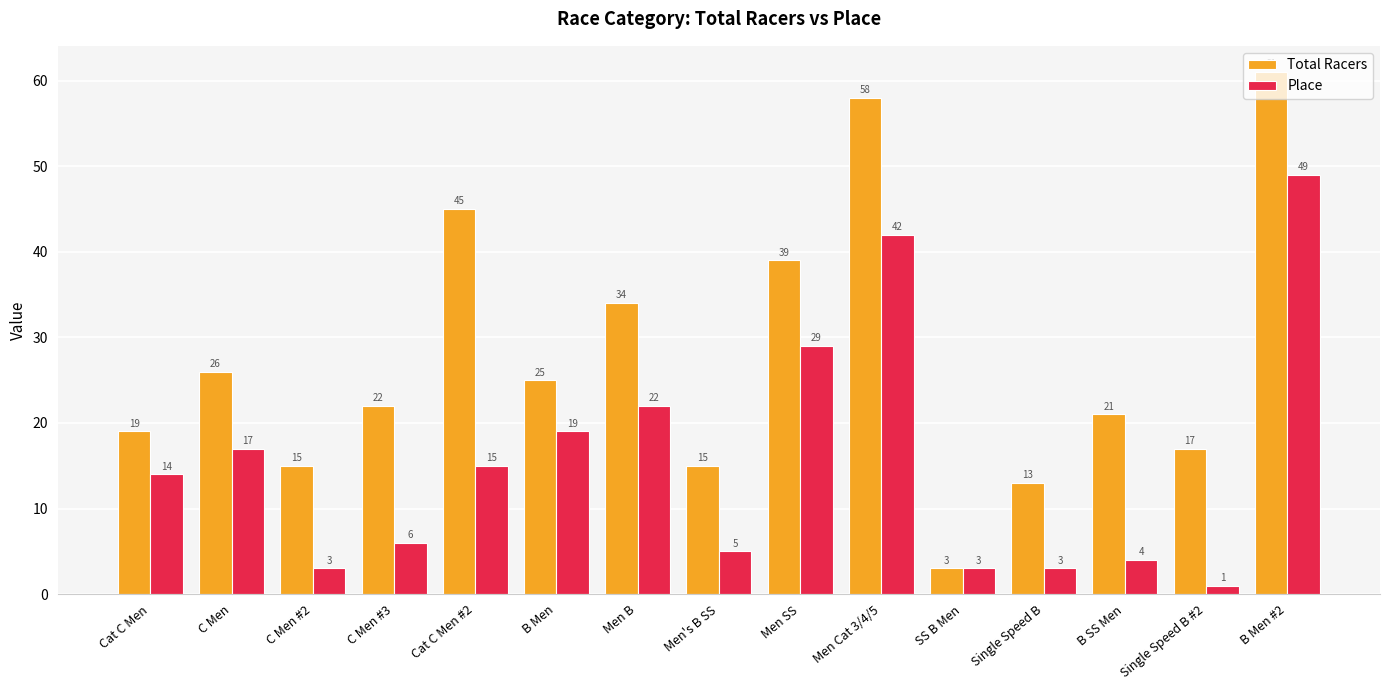

What is the total value across all series at Cat C Men?

33